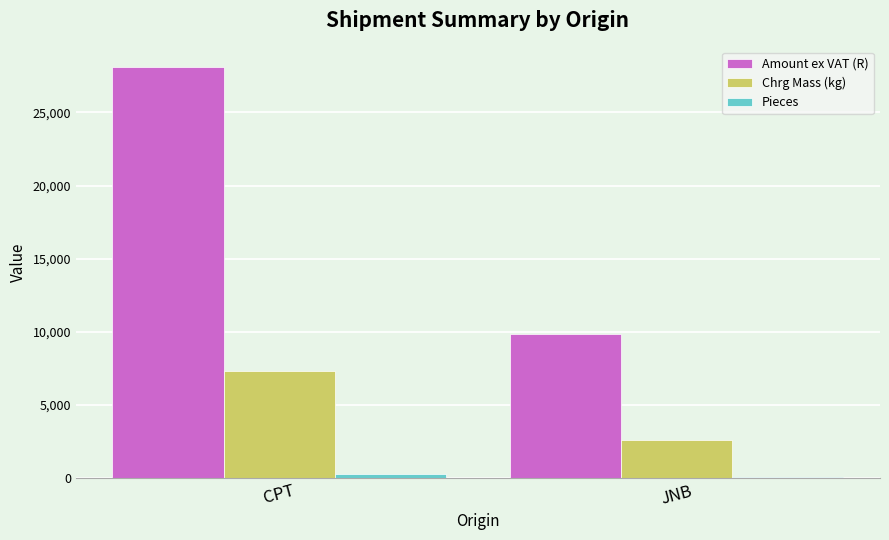

What is the sum of the Amount ex VAT (R) values at JNB and CPT?

37944.8